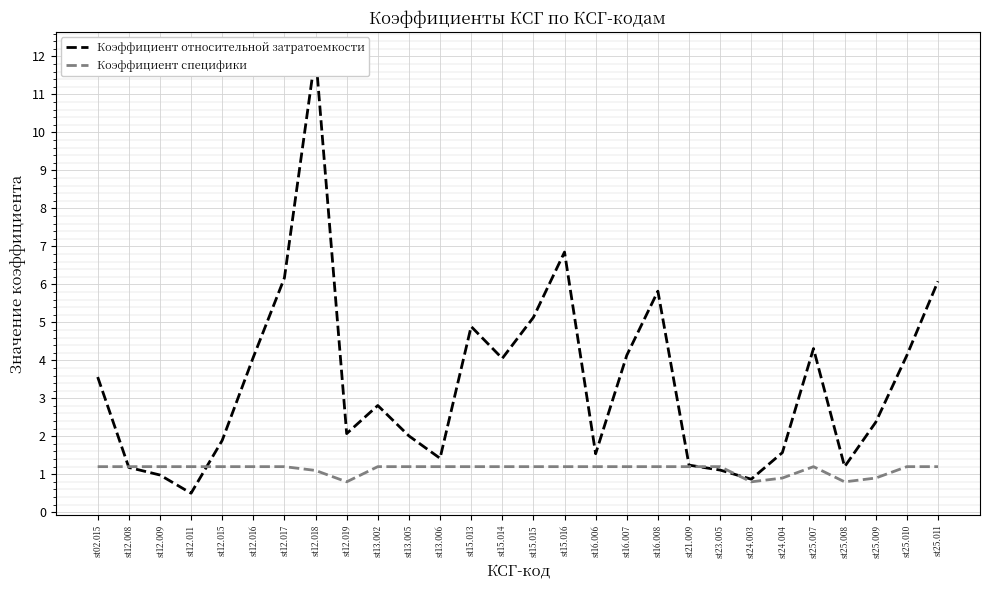

At how many categories does at least one series exceed 6?

4